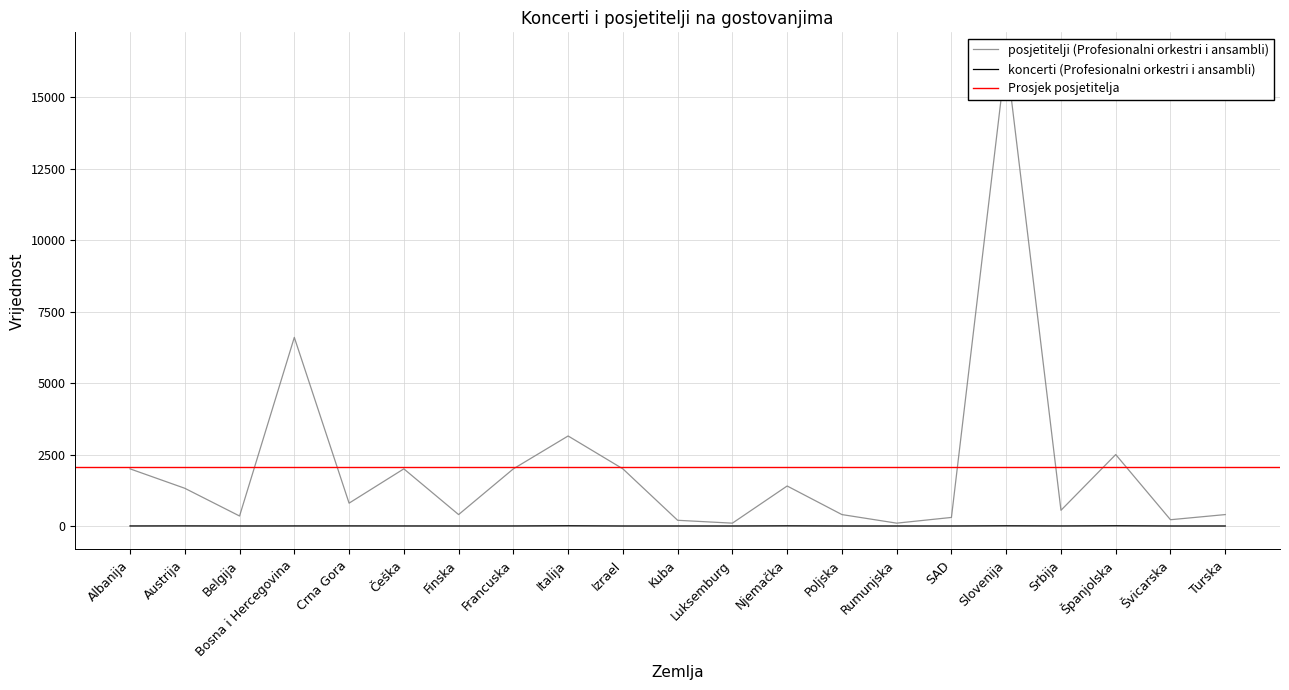

Is the value of koncerti (Profesionalni orkestri i ansambli) at Slovenija greater than the value of posjetitelji (Profesionalni orkestri i ansambli) at Kuba?

No